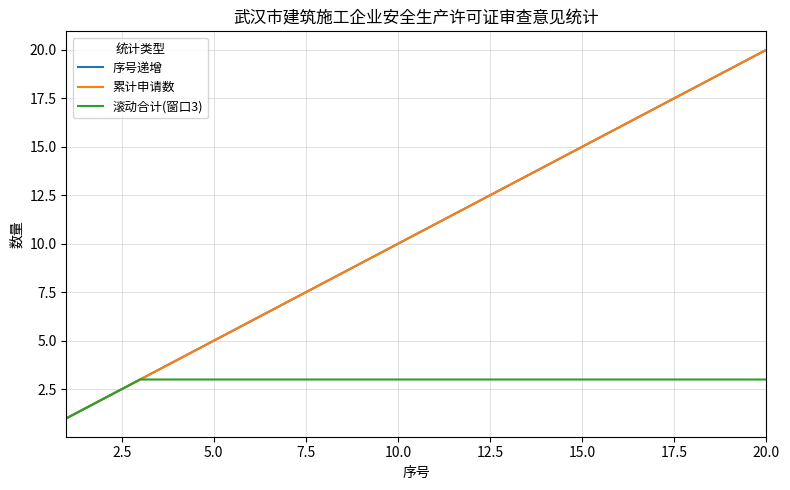

Does the chart have visible grid lines?

Yes